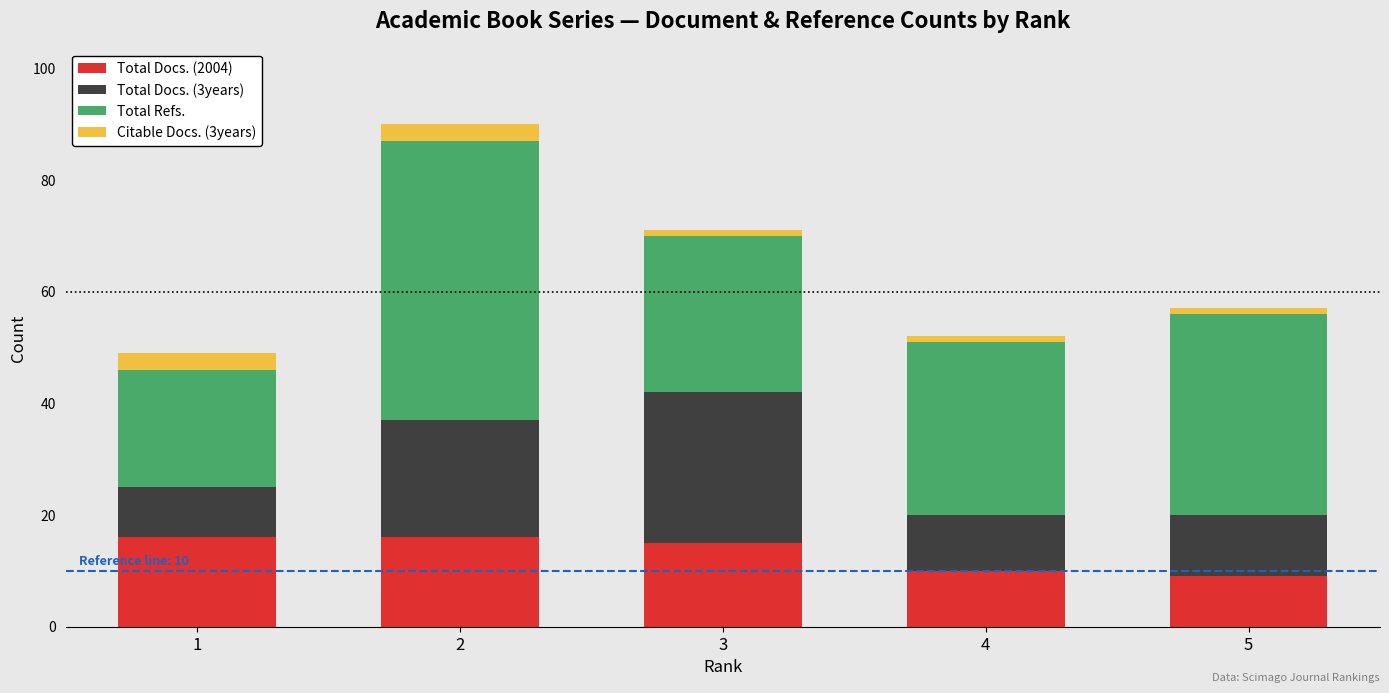

How many values in the Total Docs. (2004) series are below 15?

2